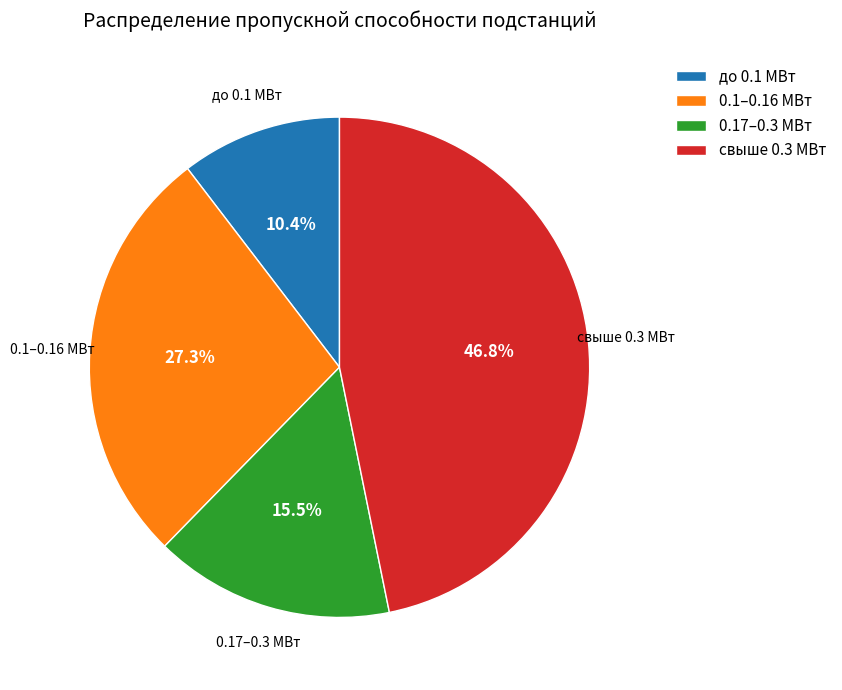

Does свыше 0.3 МВт represent more than half of the total?

No